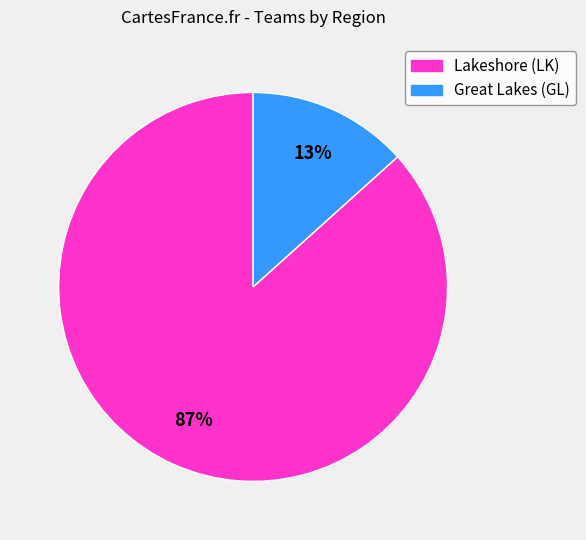

Is it true that Lakeshore (LK) is 87% of the pie?

True